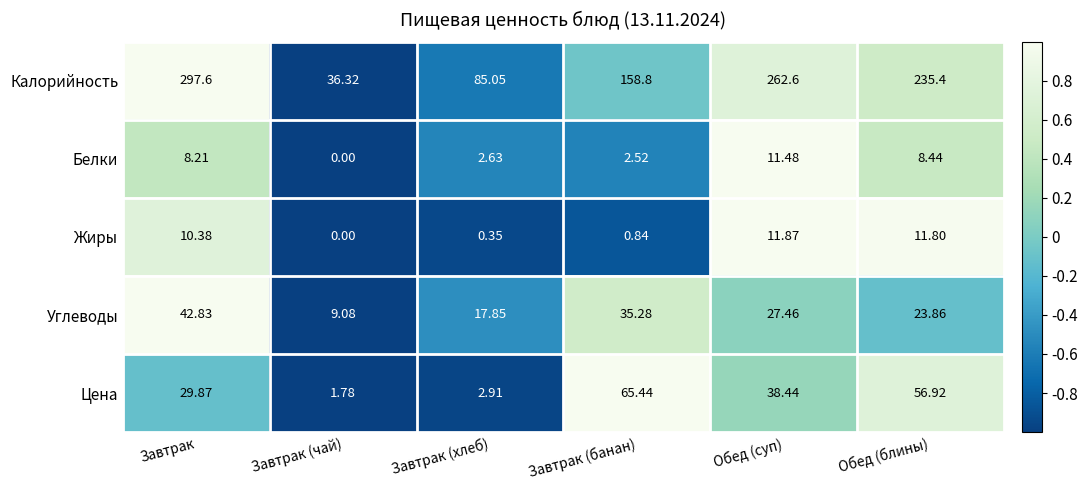

At Обед (блины), list the series in order from smallest to largest.

Белки, Жиры, Углеводы, Цена, Калорийность